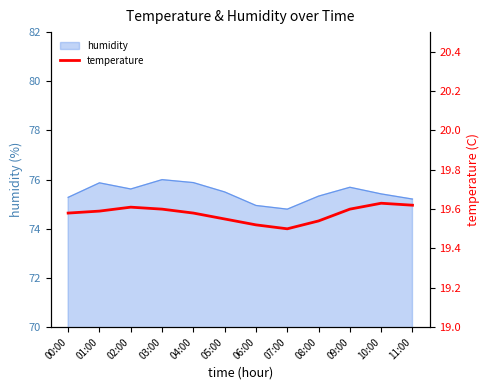

Reading left to right, transcribe all the data shown in this chart.

00:00=19.6	01:00=19.6	02:00=19.6	03:00=19.6	04:00=19.6	05:00=19.6	06:00=19.5	07:00=19.5	08:00=19.5	09:00=19.6	10:00=19.6	11:00=19.6